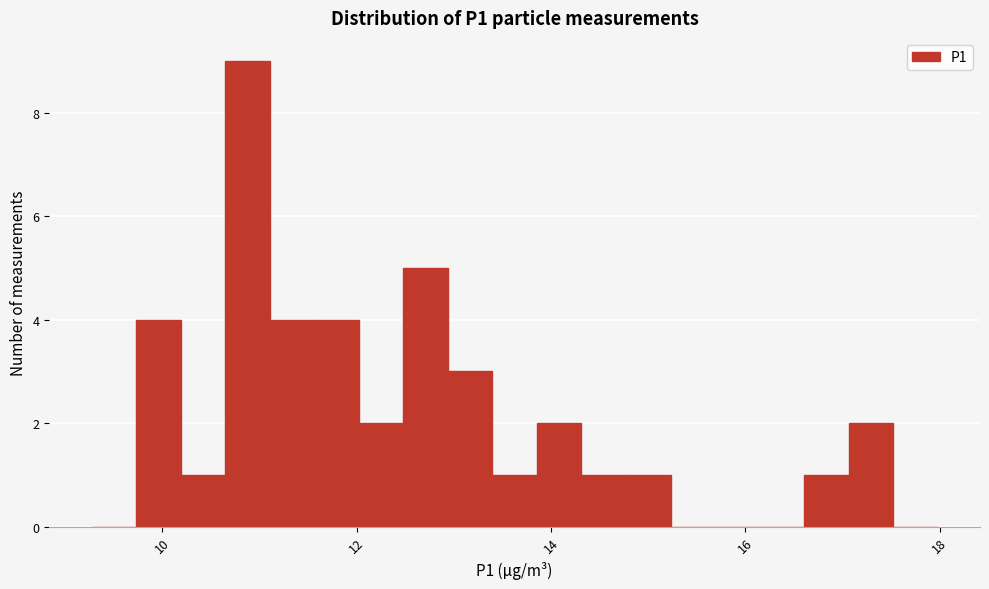

Read against the x-axis, roughly where is the centre of the tallest bar?

10.8